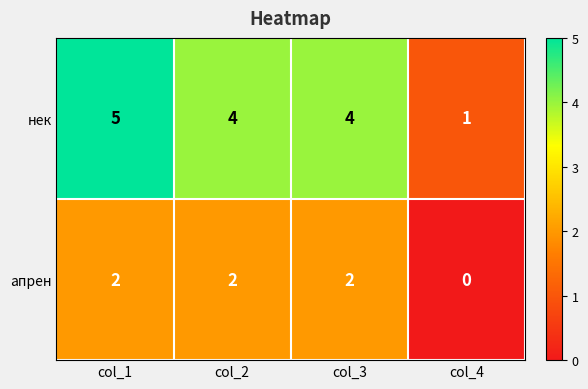

What is the average value of the нек series?

4